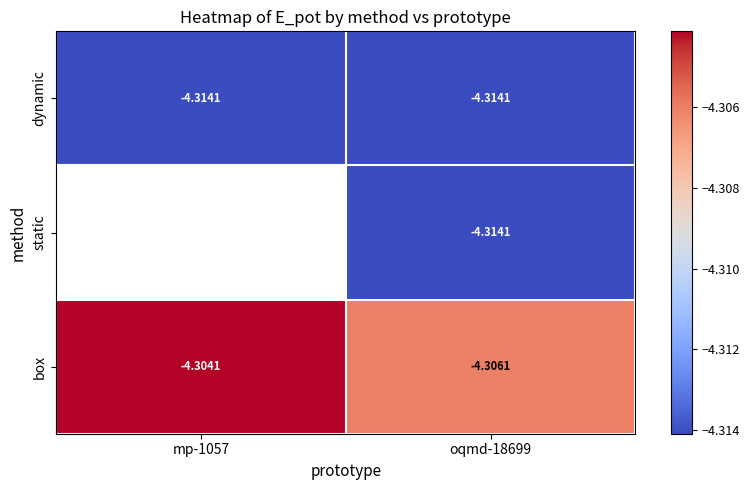

Is the value of dynamic at mp-1057 greater than the value of box at oqmd-18699?

No